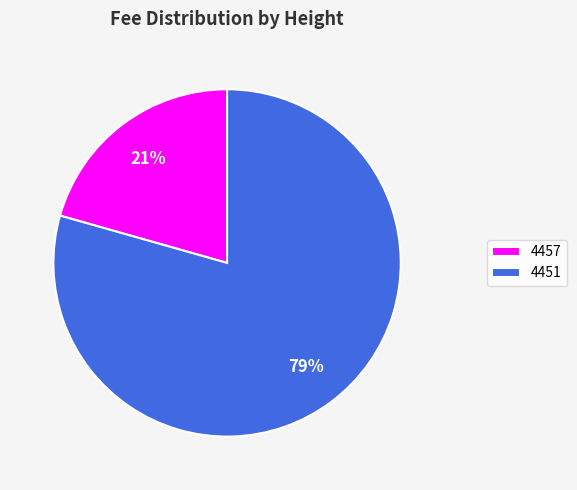

To the nearest percent, what percentage of the pie is 4451?

79%